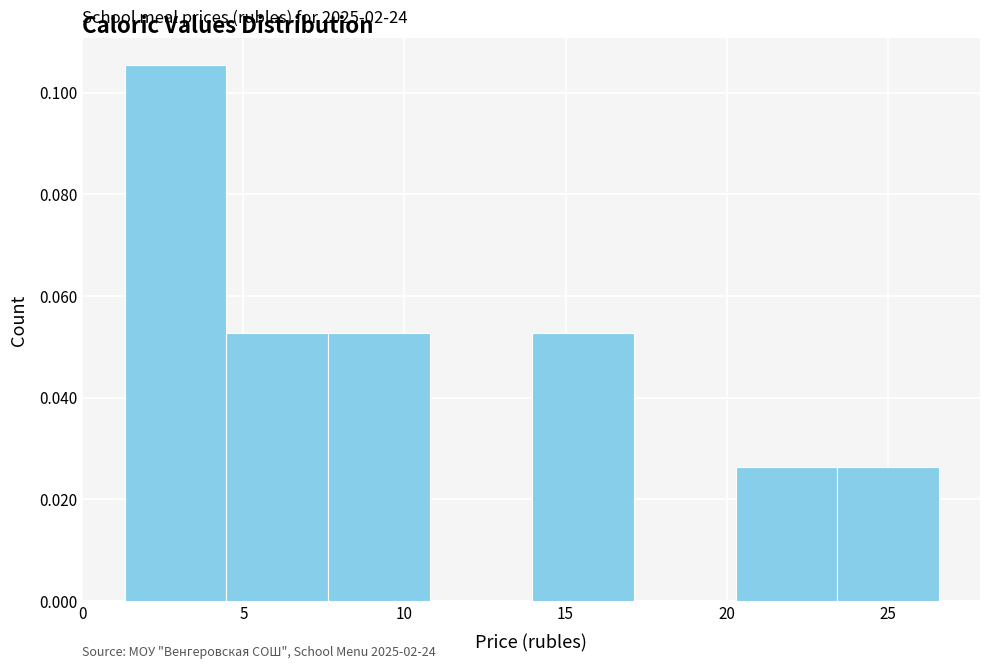

Which range on the x-axis has the tallest bar?

1.5 to 4.5